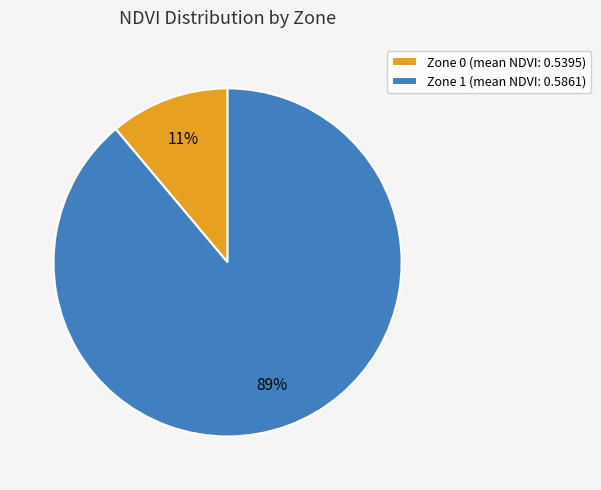

Which has a higher value, Zone 1 or Zone 0?

Zone 1